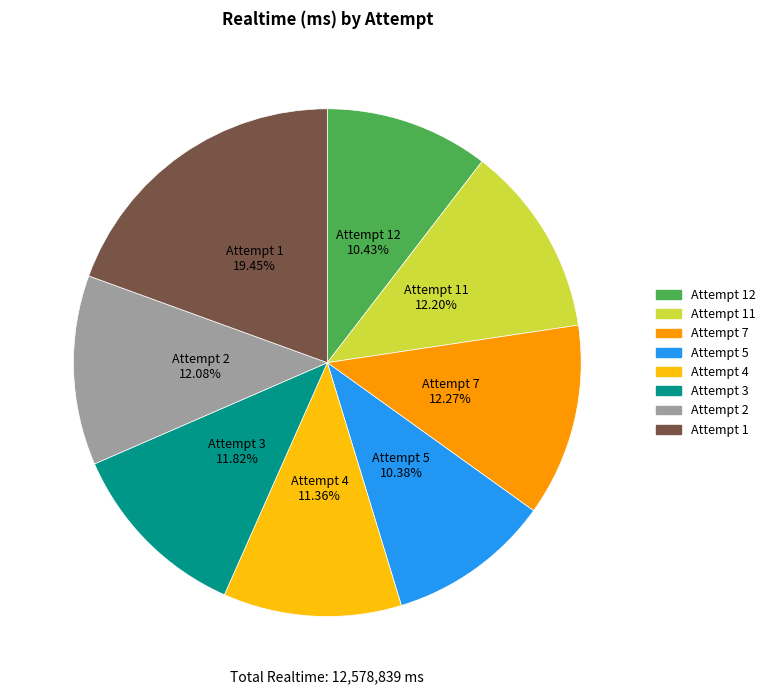

How many slices are in this pie chart?

8